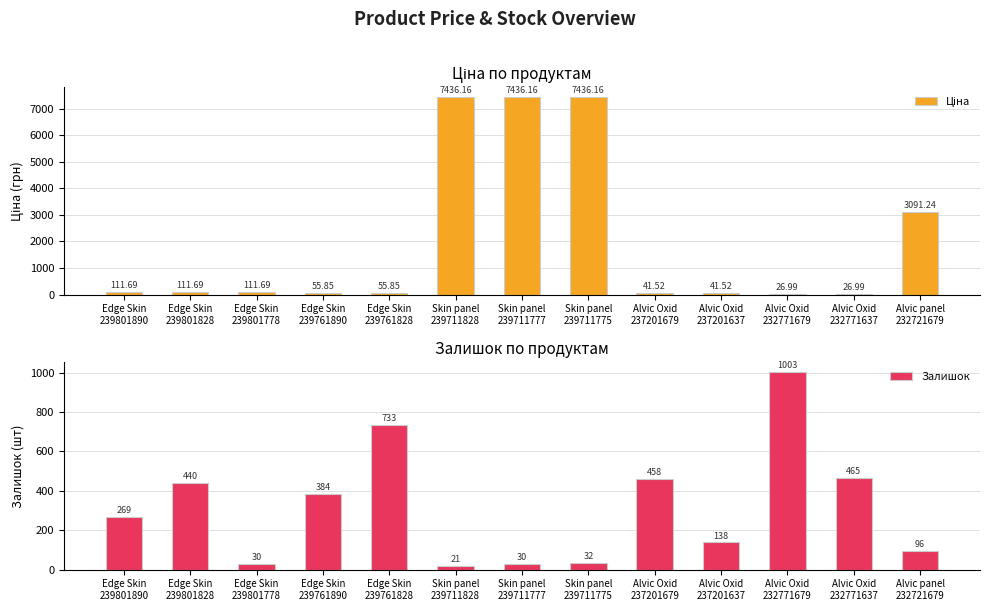

How many data points in Залишок are less than 269?

6